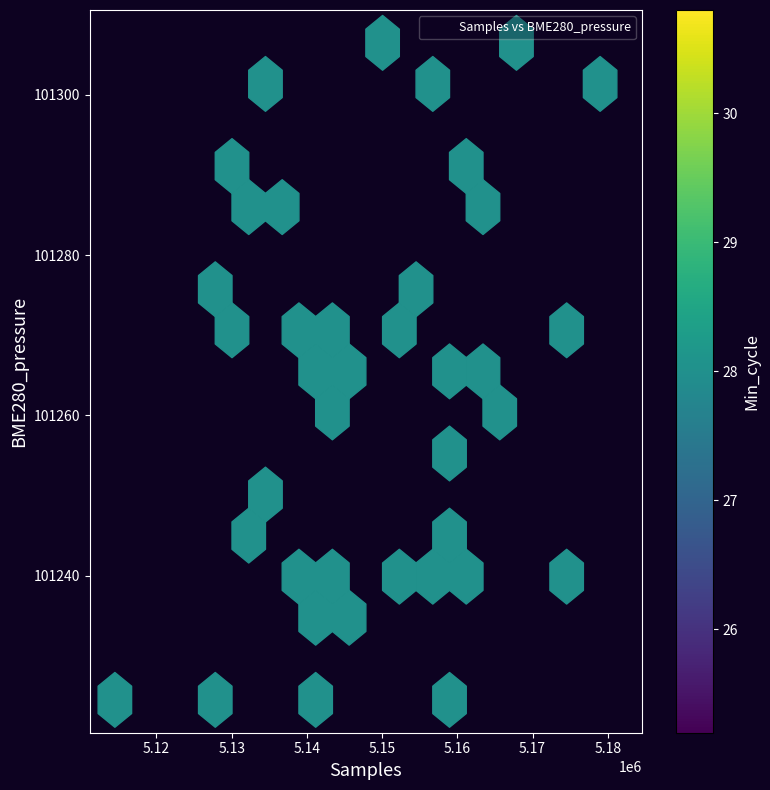

What is the range of Y values (max minus min)?

81.9